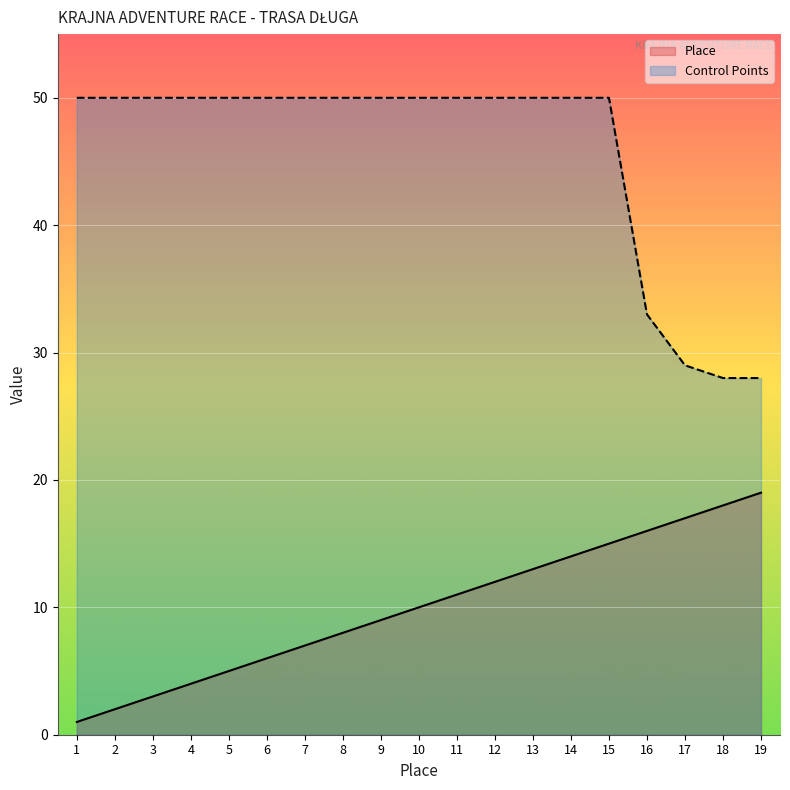

What are all the series names shown in the legend?

Place, Control Points